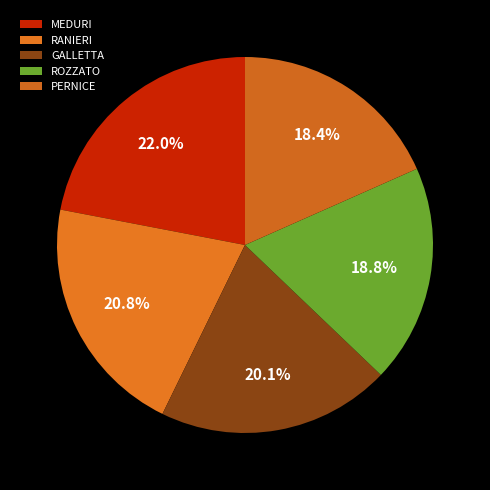

Is there a majority slice in this chart?

No